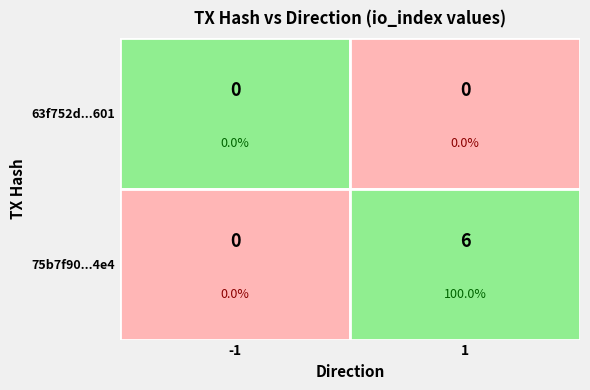

Rank the series by their maximum value, from highest to lowest.

75b7f90f076bbb2b21ddd7fa65bbca7a130aee4, 63f752d567c3803ef90df32f37a61ea86b18601